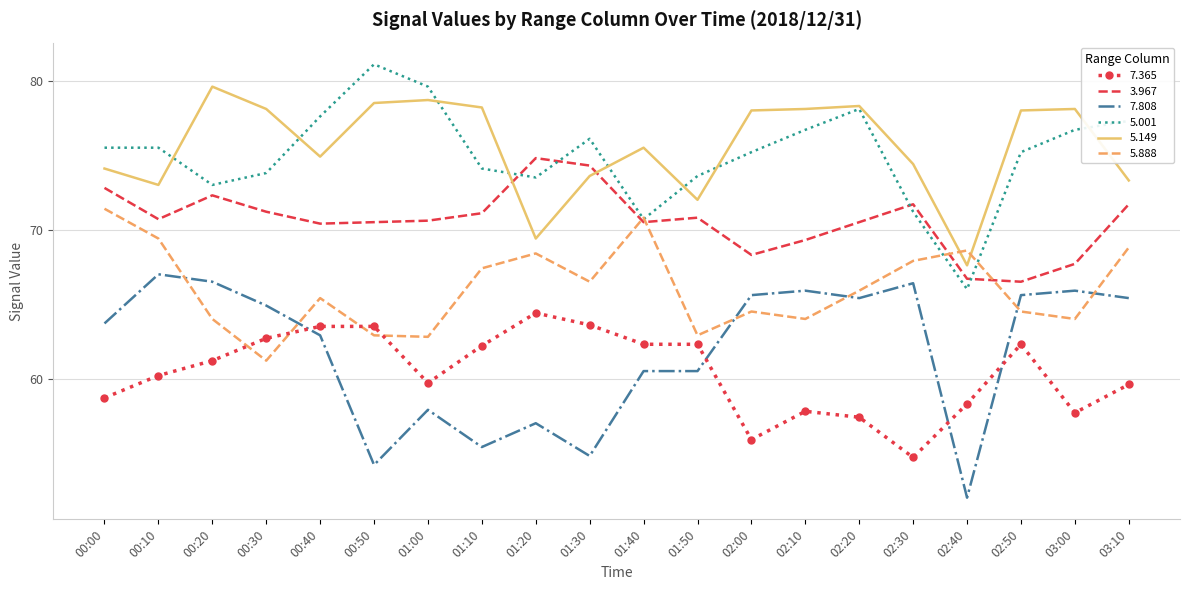

List the series in order of their peak value, lowest first.

7.365, 7.808, 5.888, 3.967, 5.149, 5.001